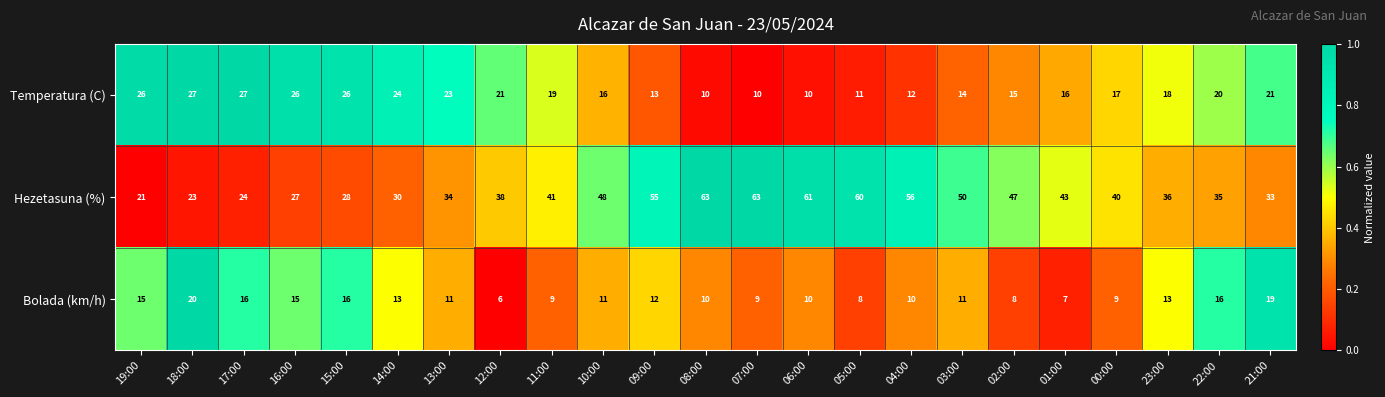

How many categories are shown in the chart?

23